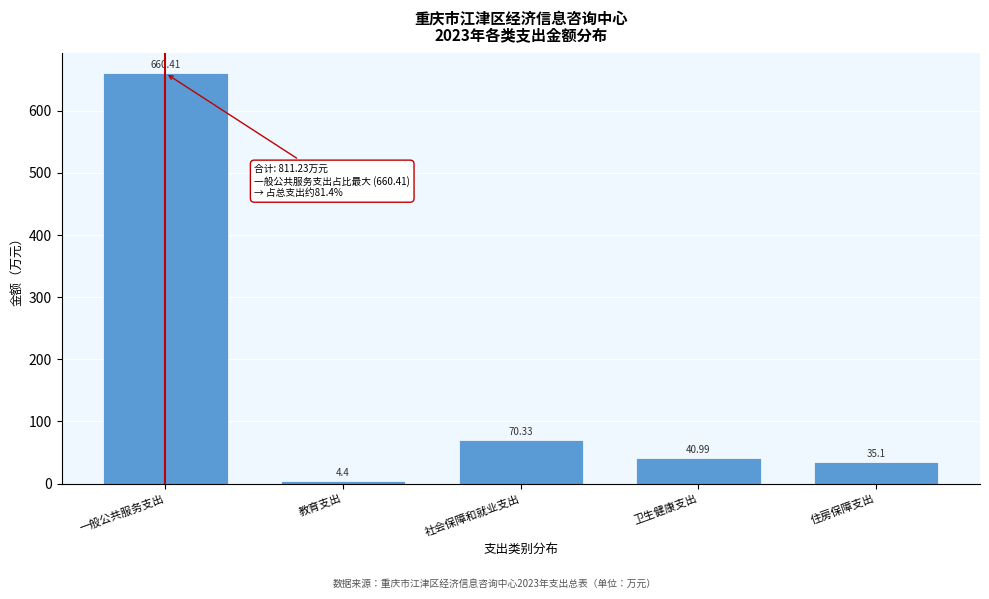

Rank the categories by value from highest to lowest.

一般公共服务支出, 社会保障和就业支出, 卫生健康支出, 住房保障支出, 教育支出